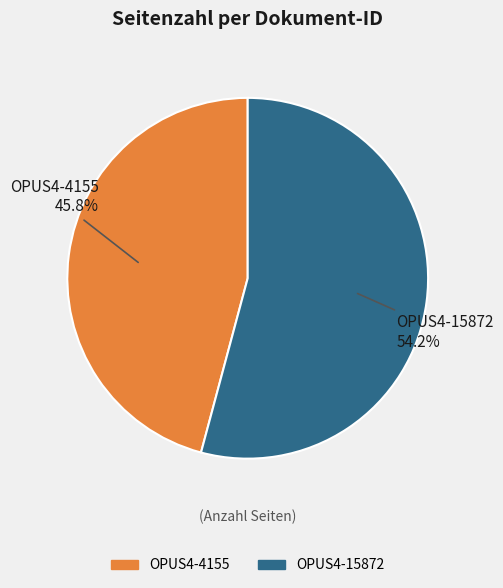

What is the ratio of the value at OPUS4-4155 to the value at OPUS4-15872?

0.8